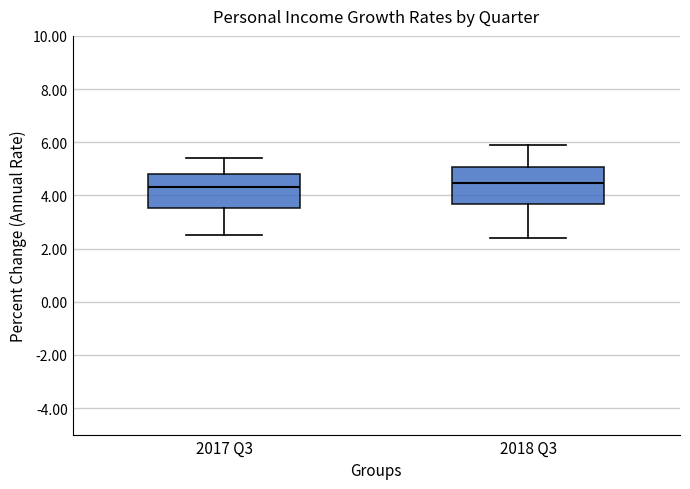

Where is the upper edge of the box for 2017 Q3 on the y-axis? The values are not printed on the chart, so give them approximately, as read against the axis.

4.8